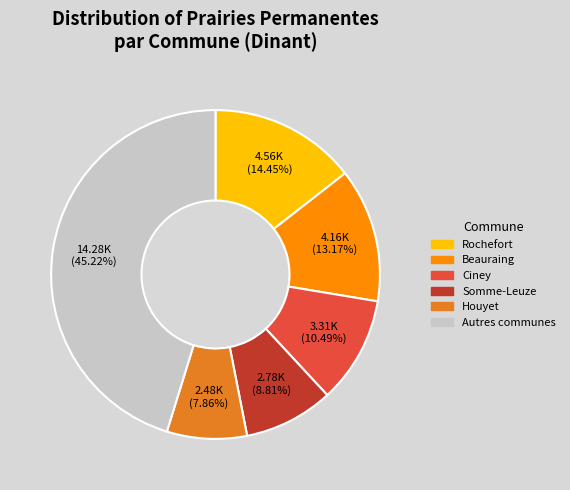

Count the number of slices in the pie.

6